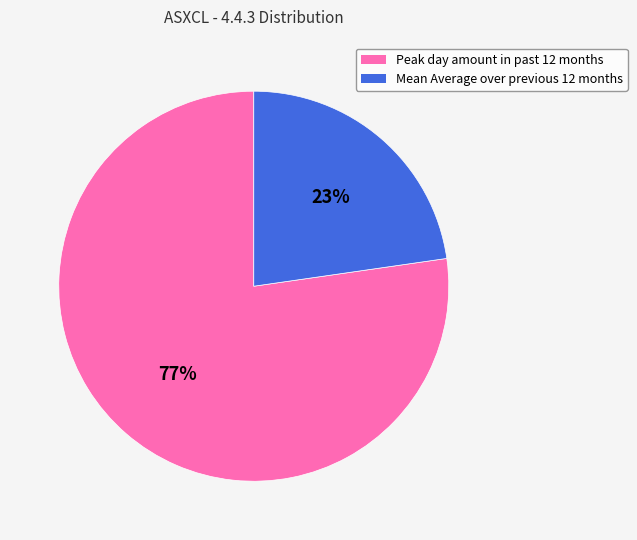

Combined, do Peak day amount in past 12 months and Mean Average over previous 12 months account for over 50%?

Yes